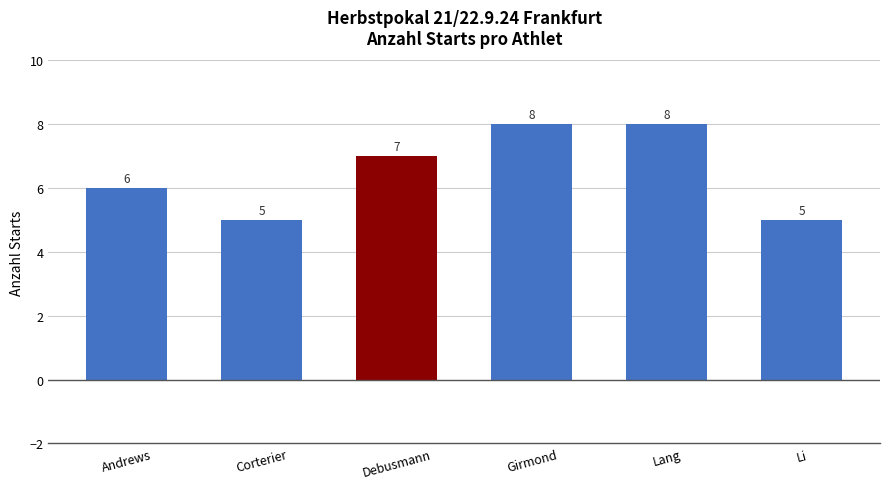

The chart shows a value of 7 at Li. True or false?

False